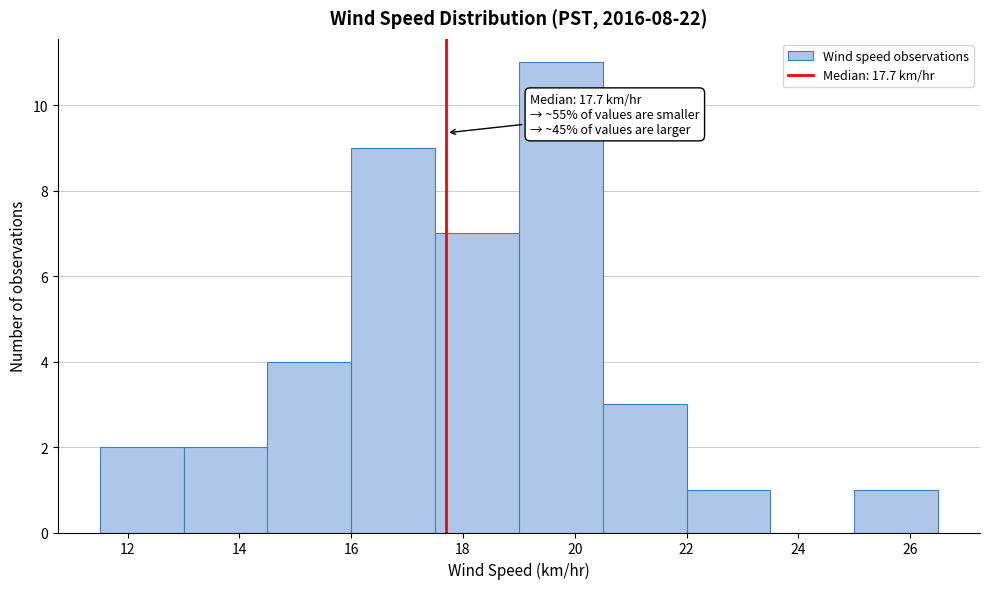

Which range on the x-axis has the tallest bar?

19.0 to 20.5